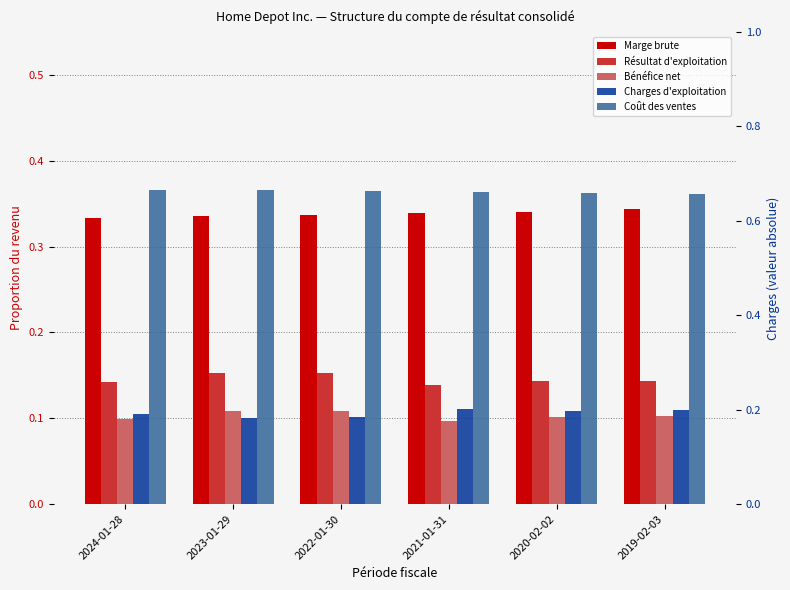

What is the sum of the Bénéfice net values at 2020-02-02 and 2019-02-03?

0.2